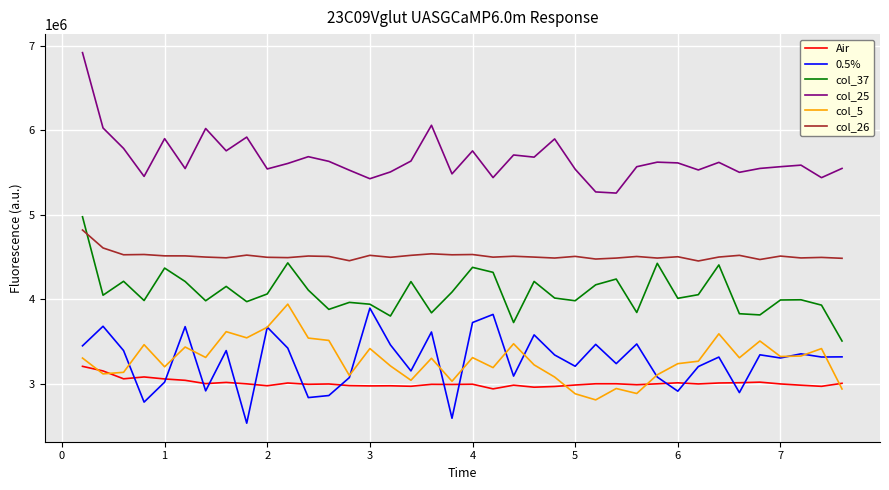

What is the maximum value for Air?

3207469